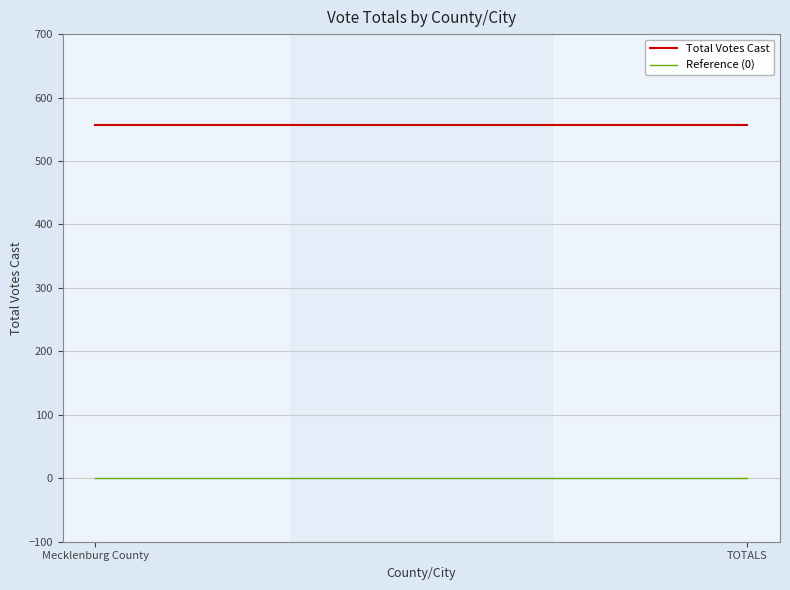

What is the label of the 1st point from the left?

Mecklenburg County